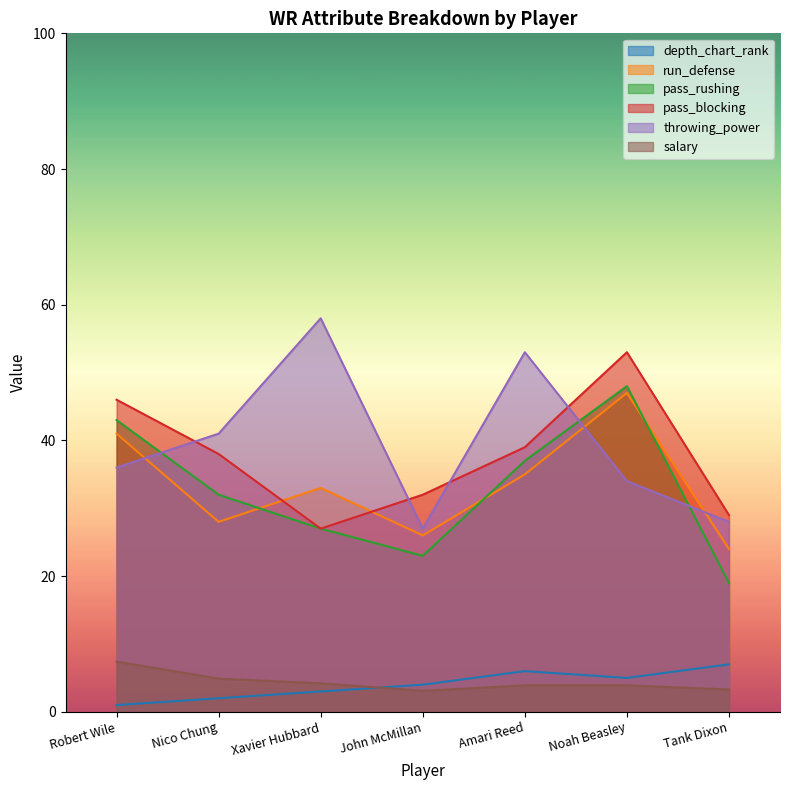

The value of throwing_power at John McMillan is 27.0. True or false?

True